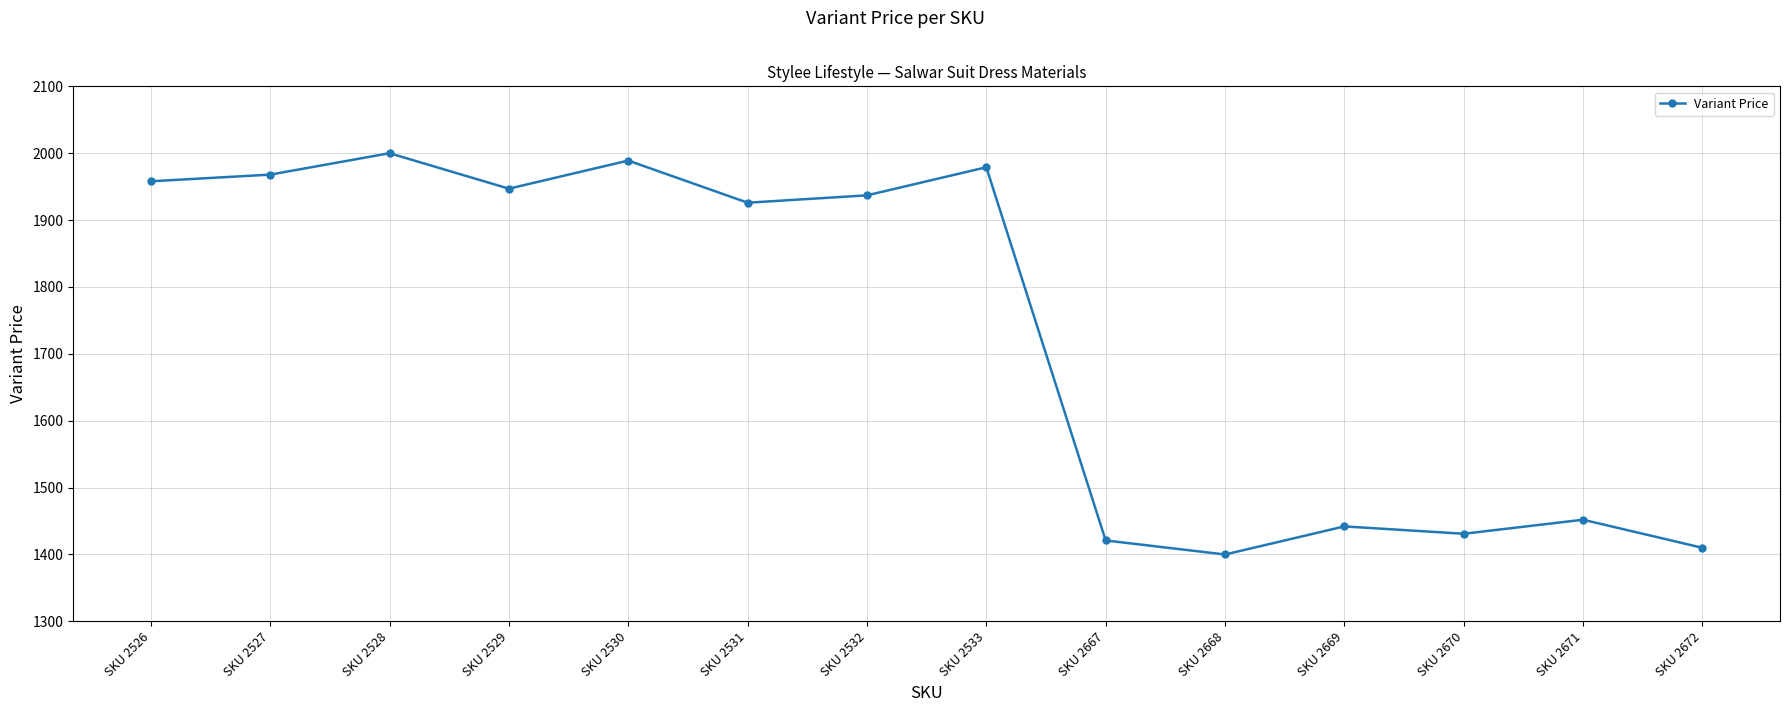

At which label does the data first exceed 1937?

SKU 2526